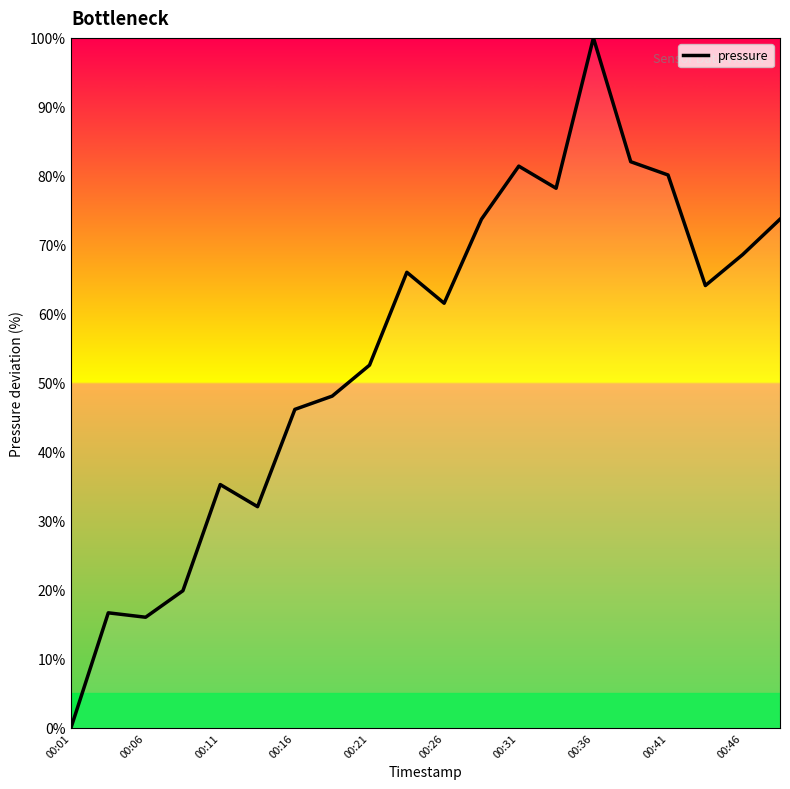

Reading left to right, transcribe all the data shown in this chart.

0.0	16.7	16.0	19.9	35.3	32.1	46.2	48.1	52.6	66.0	61.5	73.7	81.4	78.2	100.0	82.1	80.1	64.1	68.6	73.7